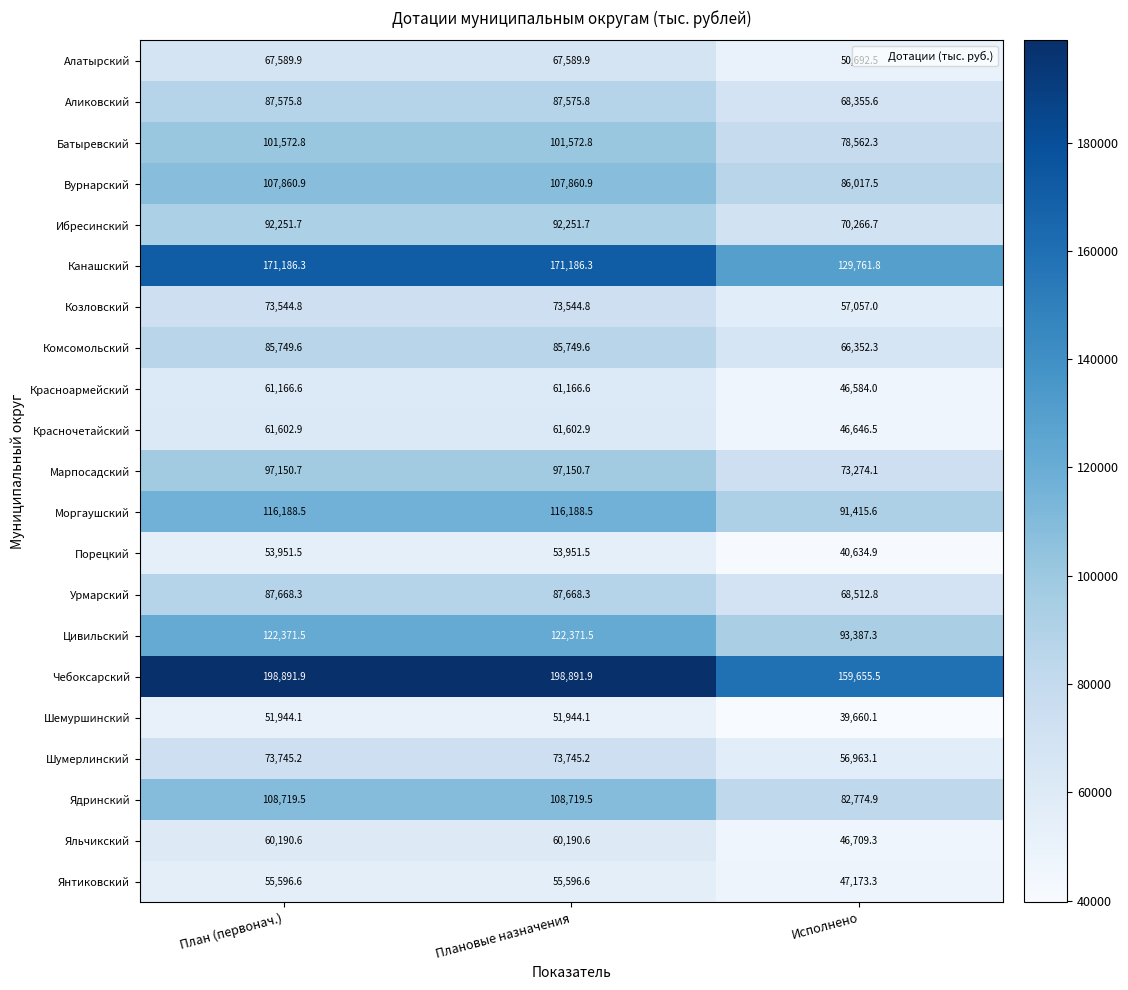

What is the difference between the highest and lowest values at План (первонач.)?

146947.8